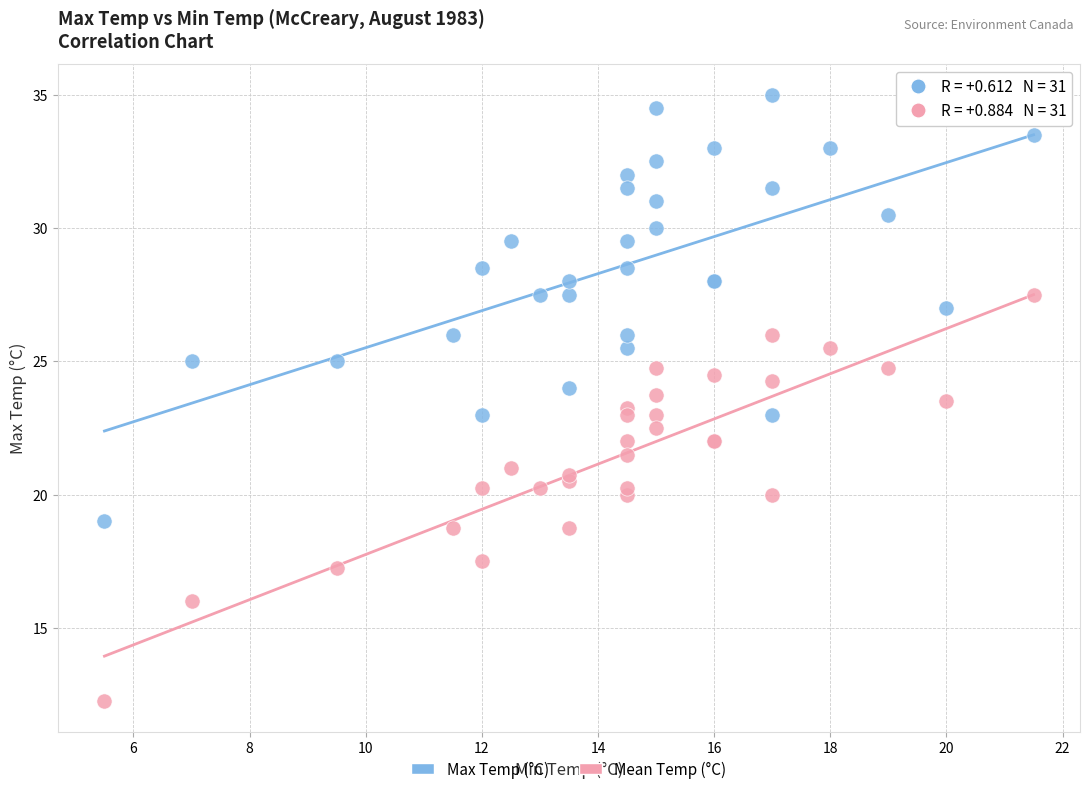

Which series contains the highest Y value?

Max Temp (°C)